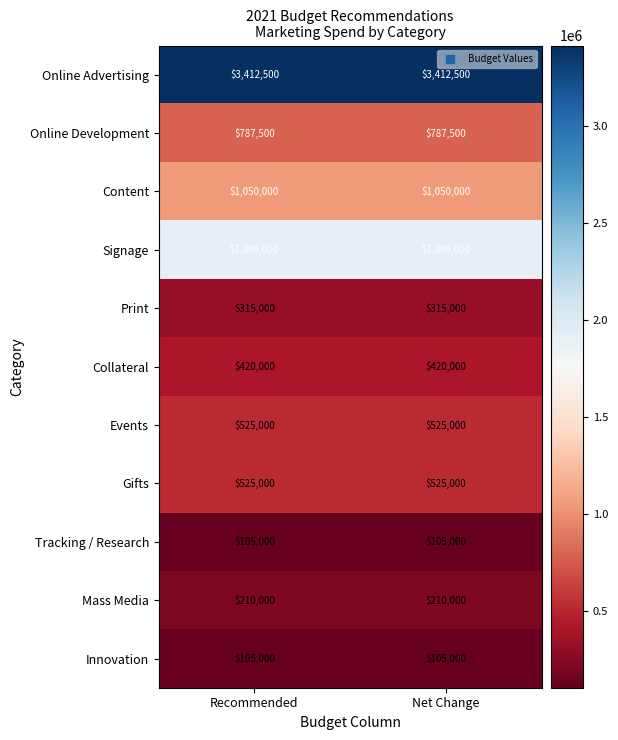

What is the highest value of the Mass Media series?

210000